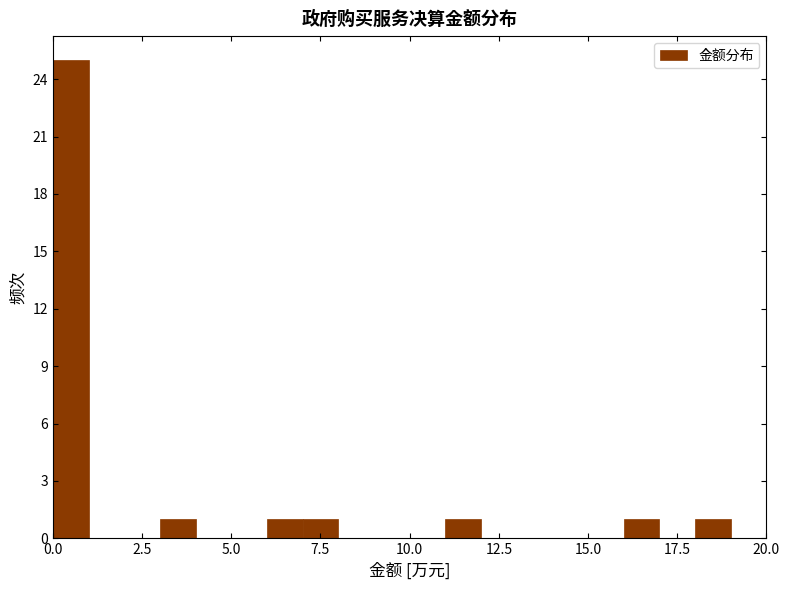

Read against the x-axis, roughly where is the centre of the tallest bar?

0.5